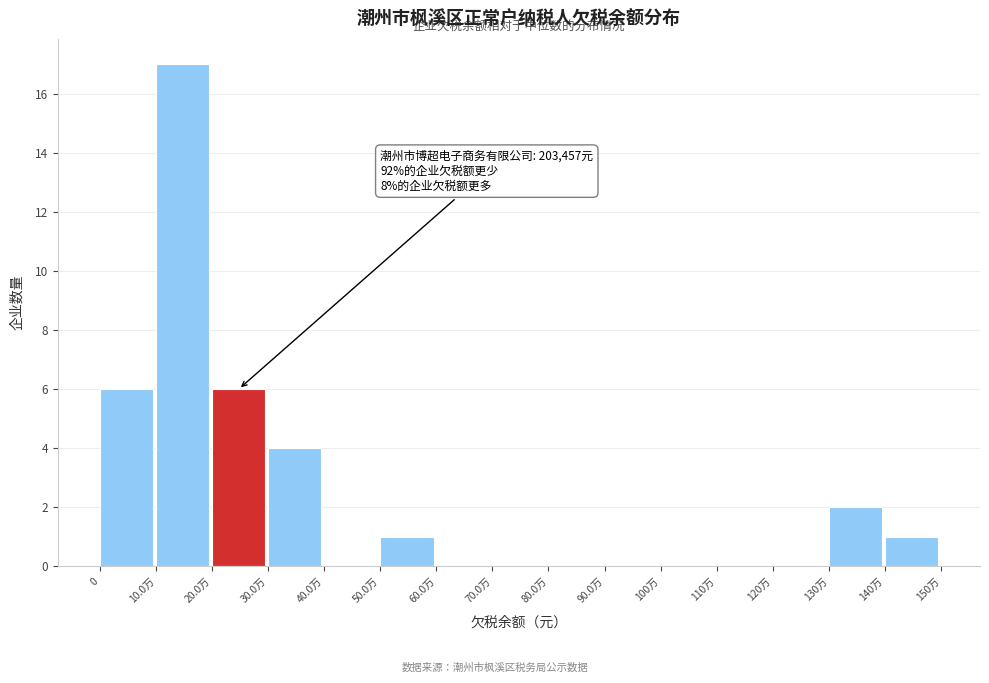

Reading left to right, what are all the values shown in this chart?

0=6	10.0万=17	20.0万=6	30.0万=4	40.0万=0	50.0万=1	60.0万=0	70.0万=0	80.0万=0	90.0万=0	100万=0	110万=0	120万=0	130万=2	140万=1